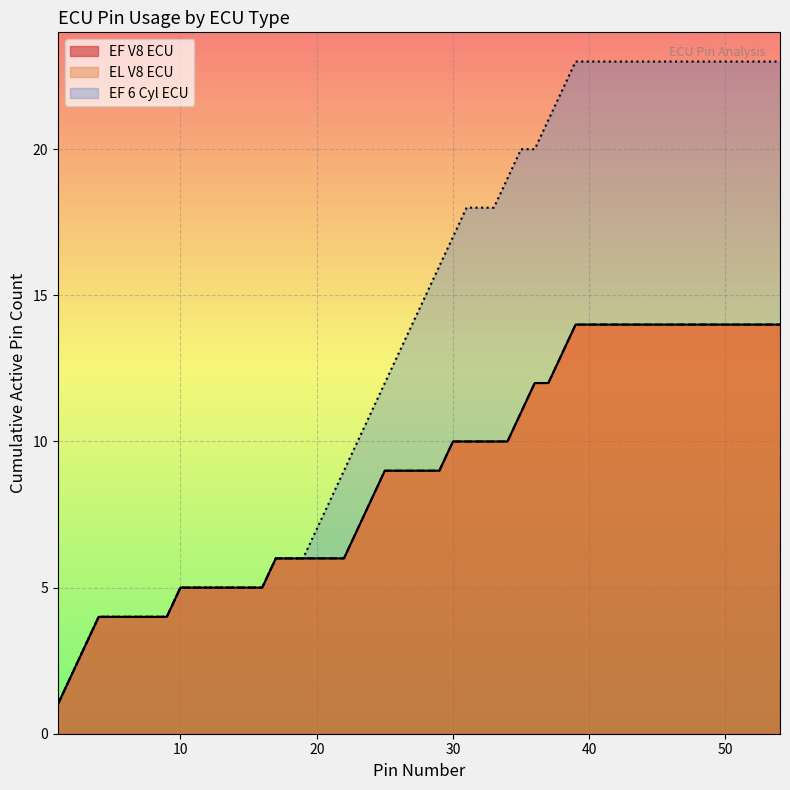

How many lines are shown in the chart?

2